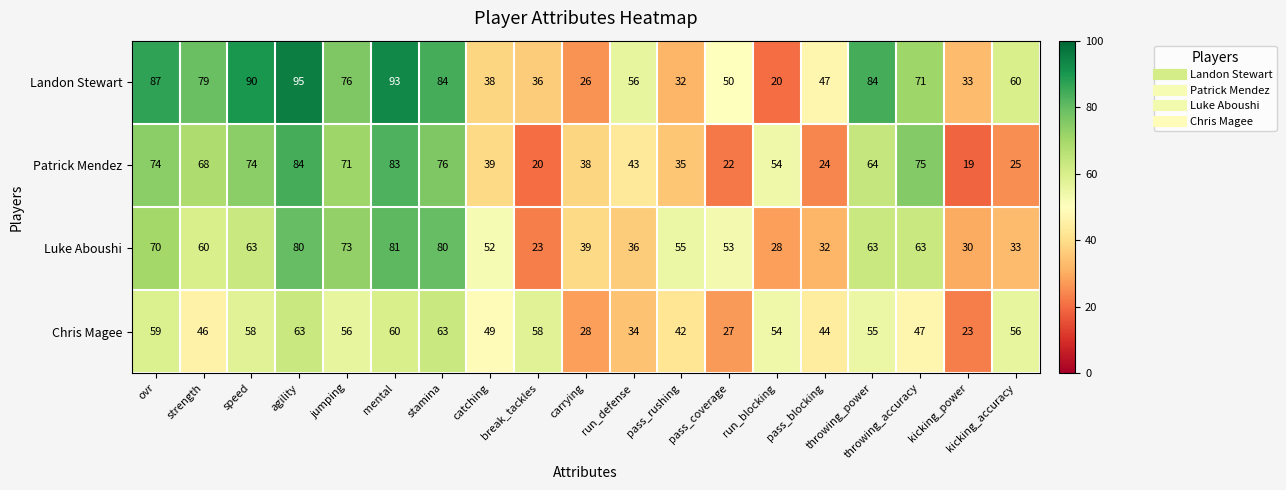

What is the maximum value for Patrick Mendez?

84